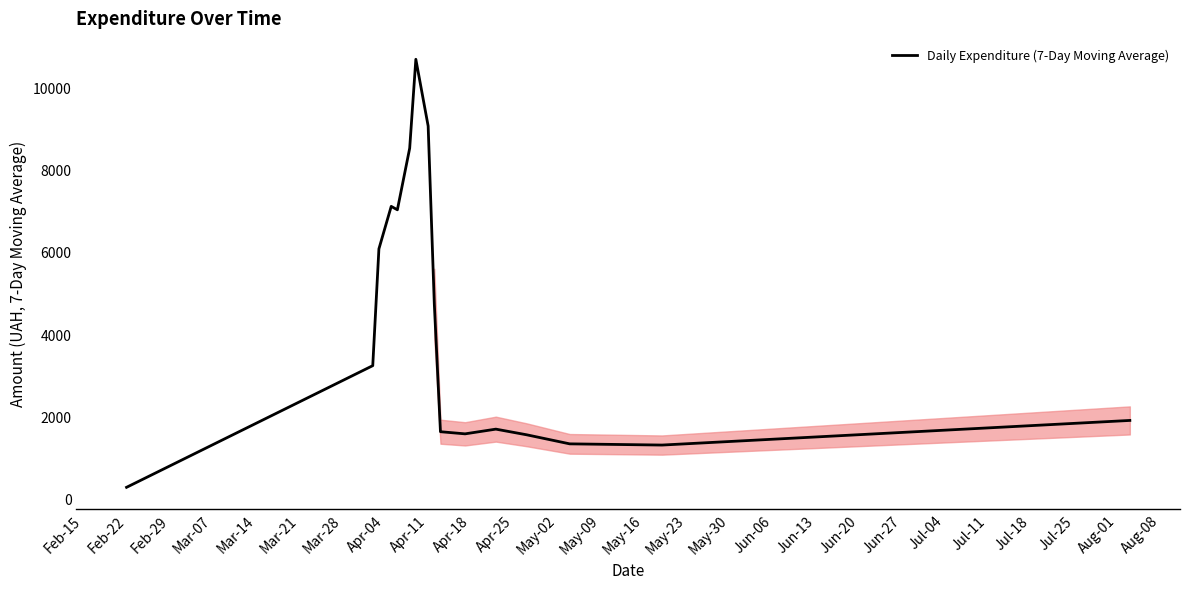

What is the maximum value shown in the chart?

10689.6